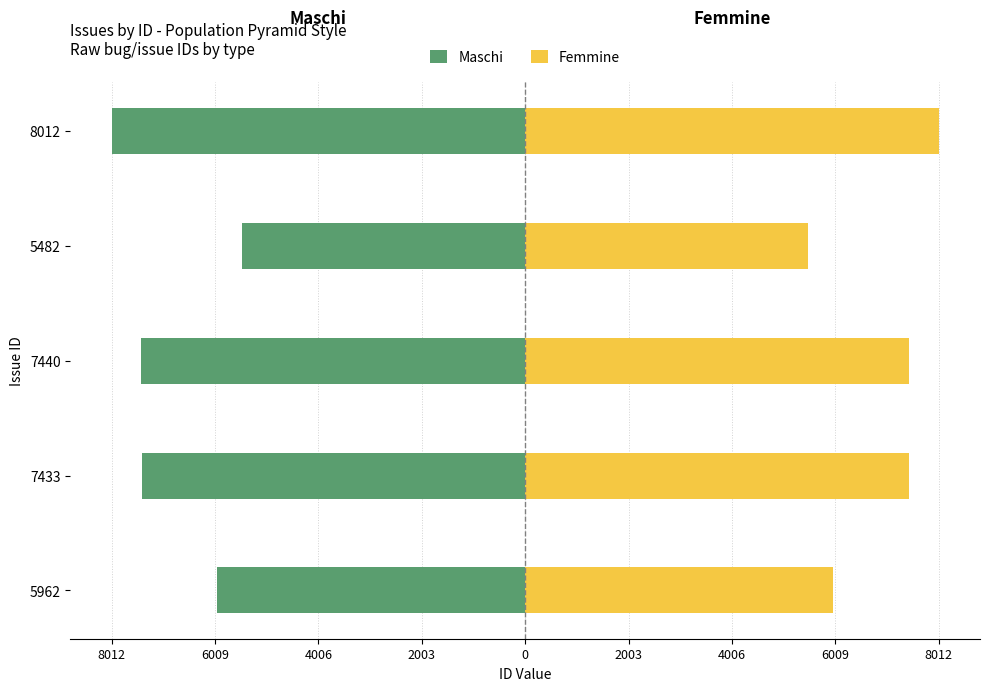

Which series has the largest total across all categories?

Femmine